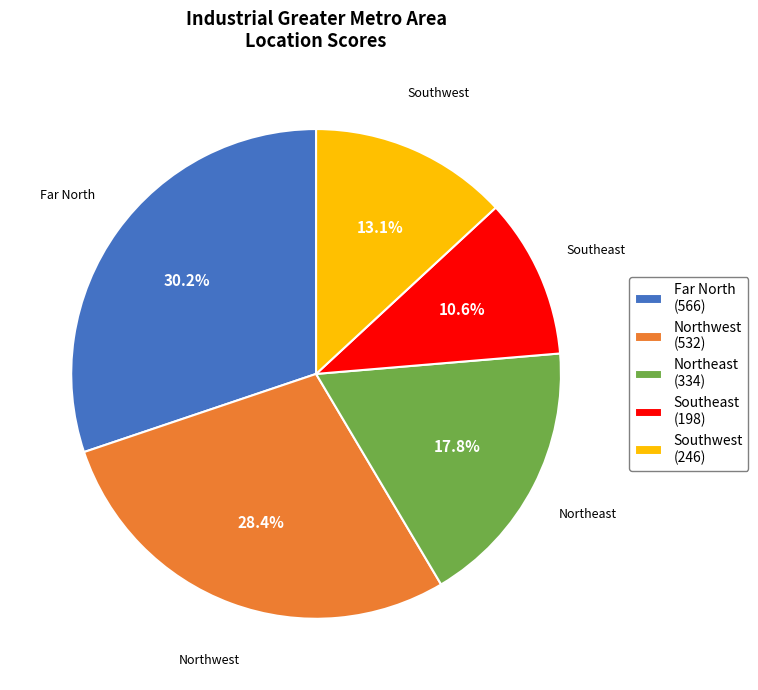

What is the largest slice in the pie chart?

Far North